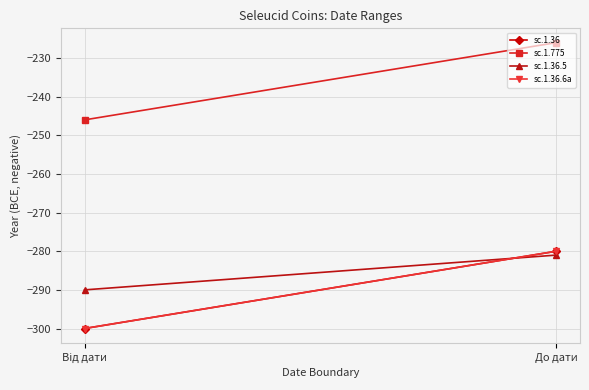

At which category is the sum across all series the highest?

До дати